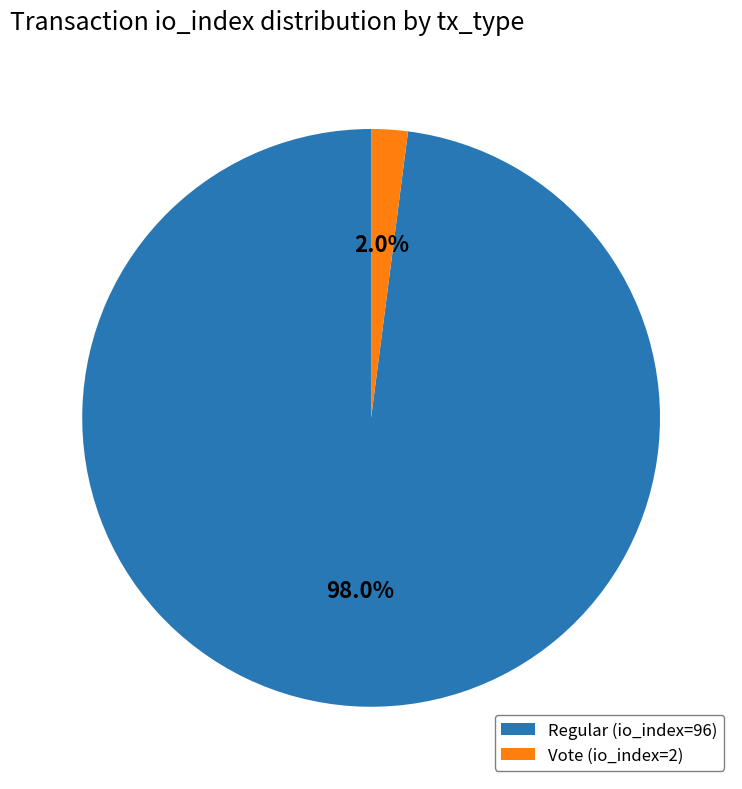

To the nearest percent, what is the average slice percentage?

50%